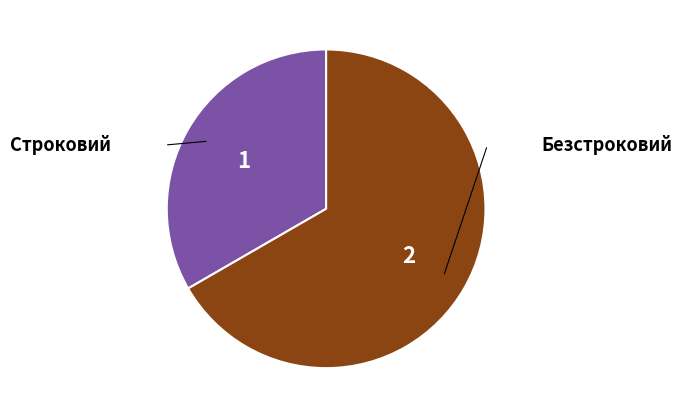

How many slices are in this pie chart?

2